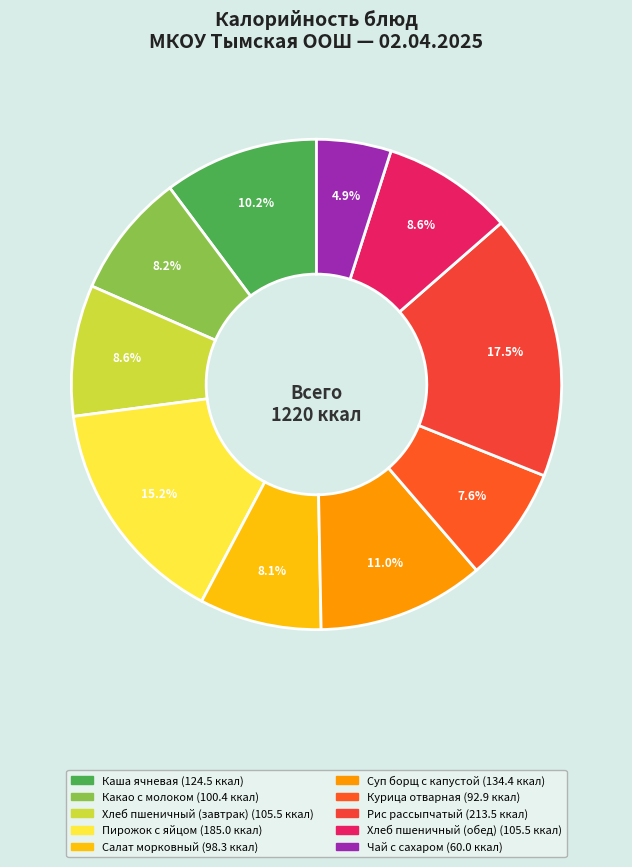

Is there any slice that represents more than half of the pie?

No